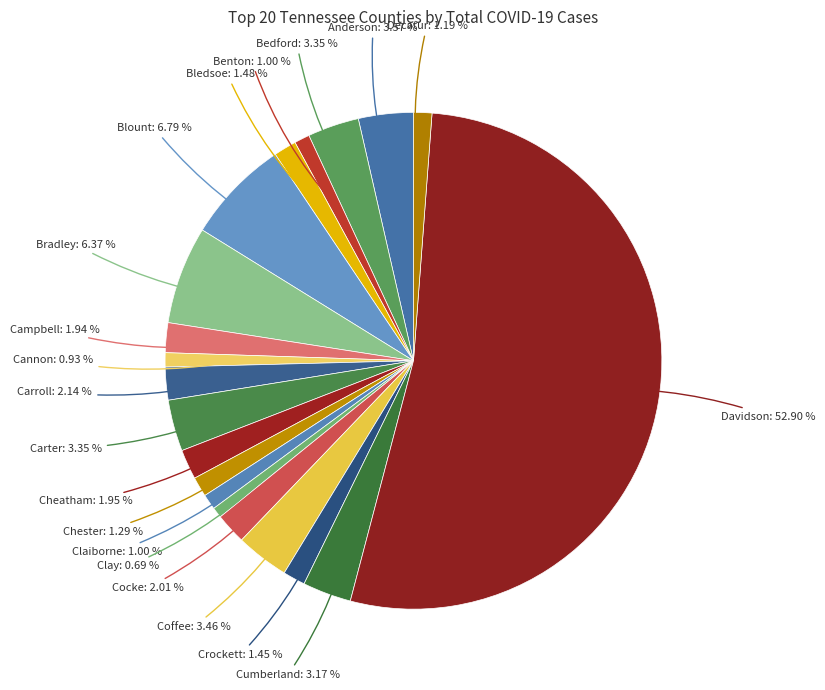

How many slices are in this pie chart?

20